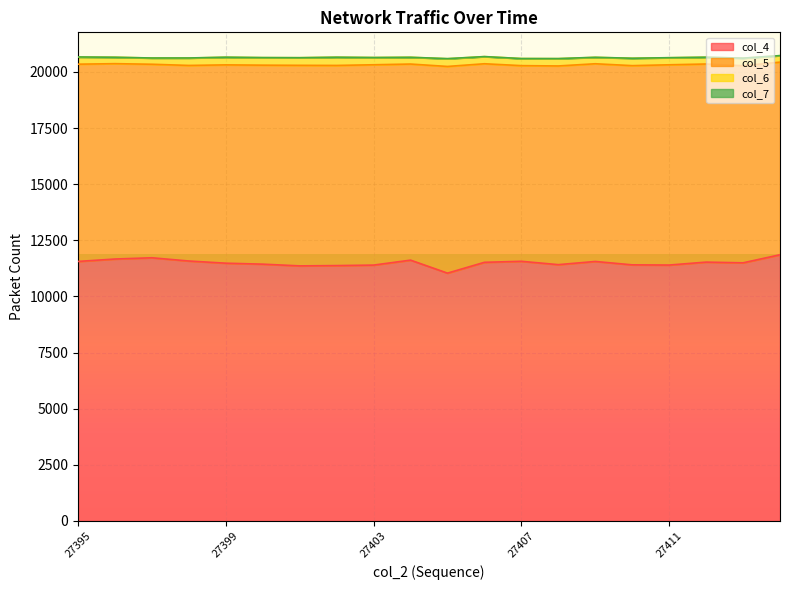

How many data points does each series have?

20